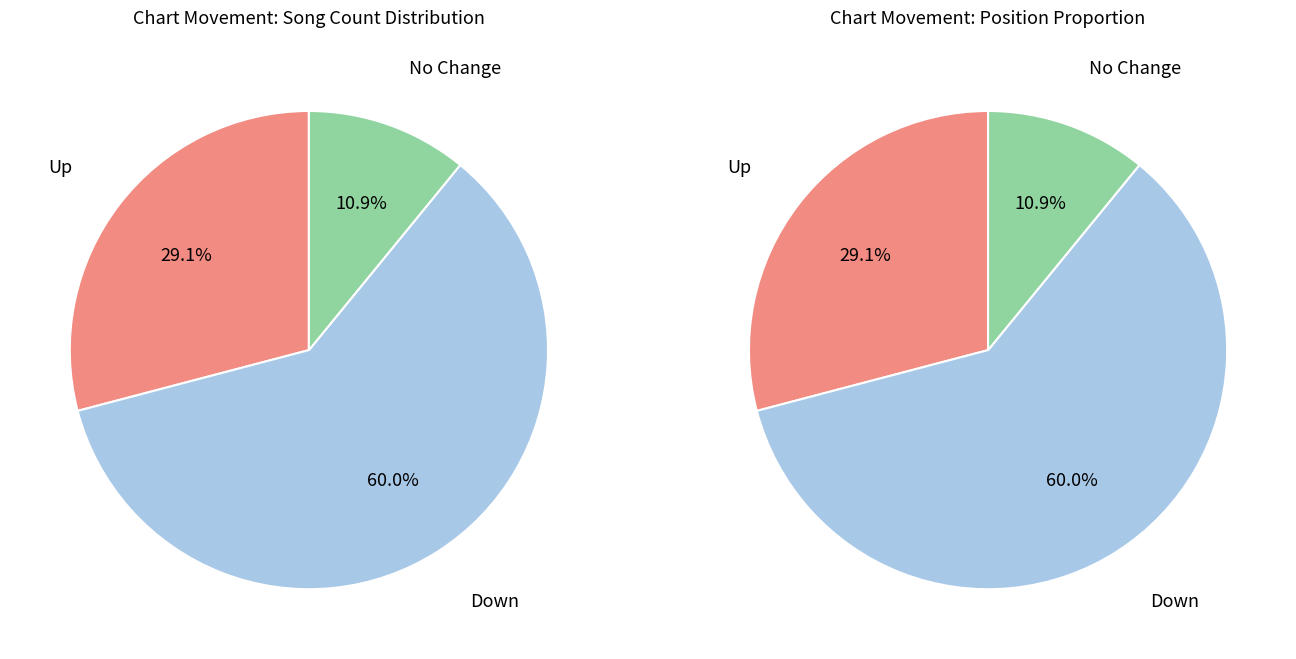

Between - and down, which is larger?

down